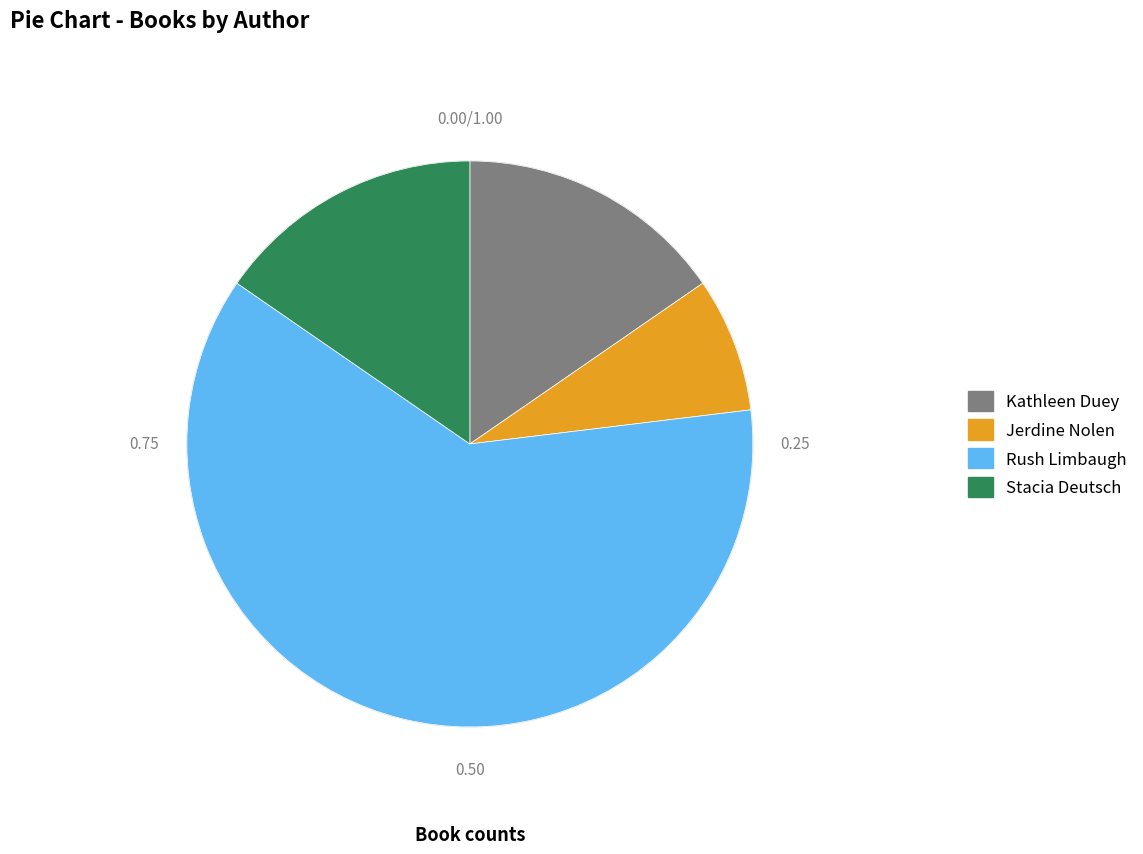

How many slices are in this pie chart?

4